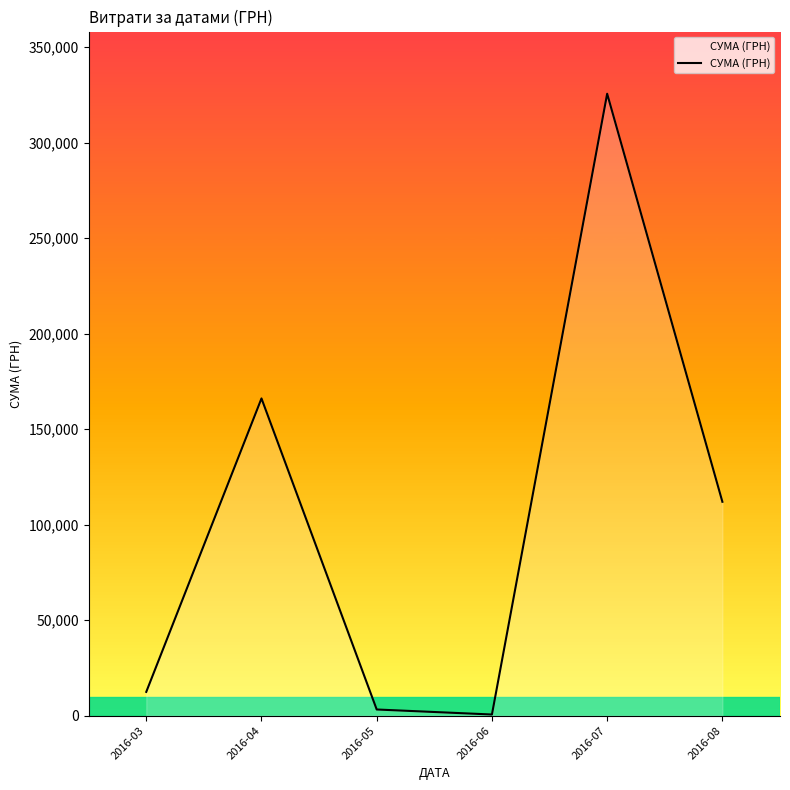

At which label does the data first exceed 111990?

2016-04